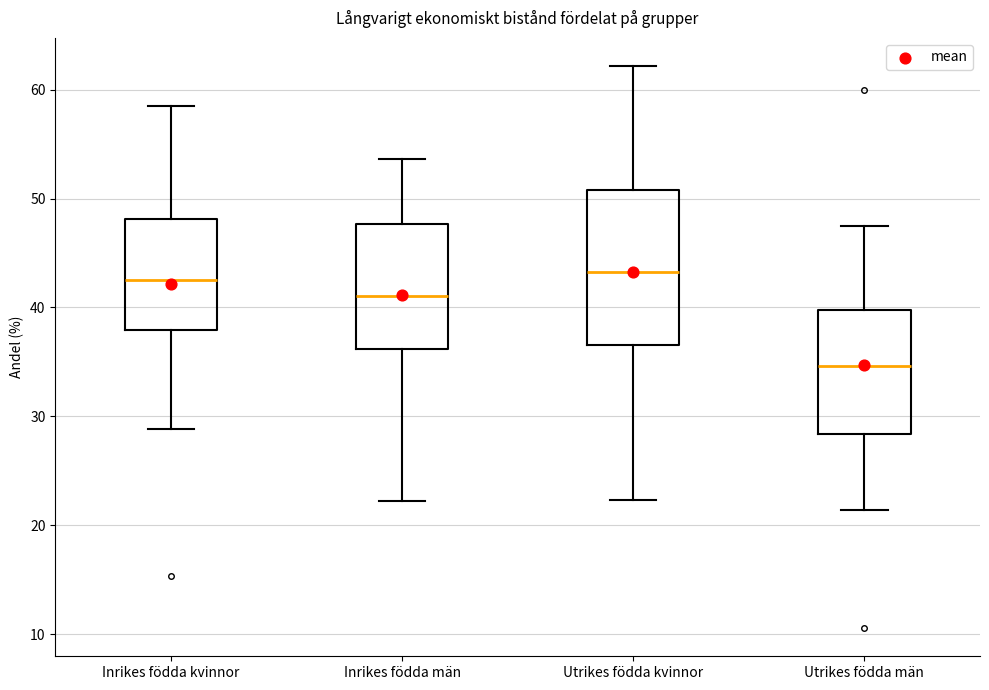

Which box is the tallest, from its lower edge to its upper edge?

Utrikes födda kvinnor